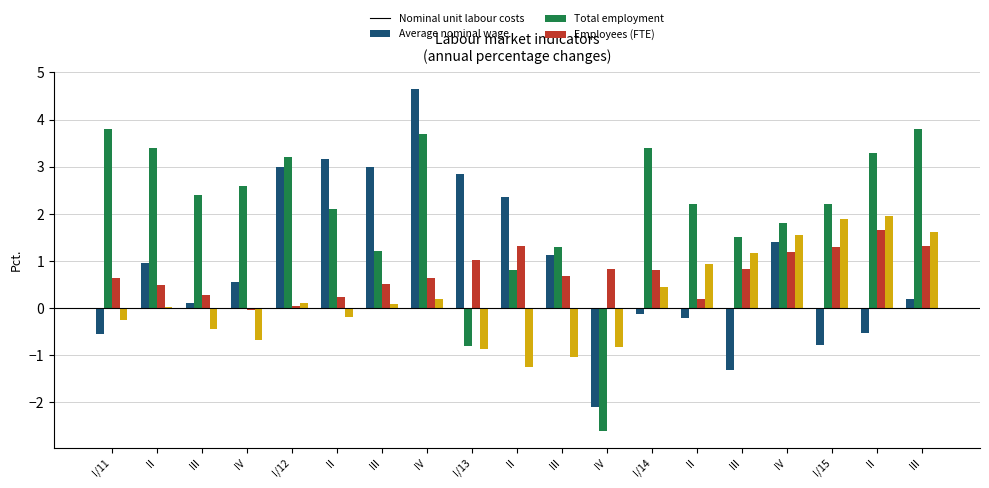

How many distinct data groups are displayed?

4